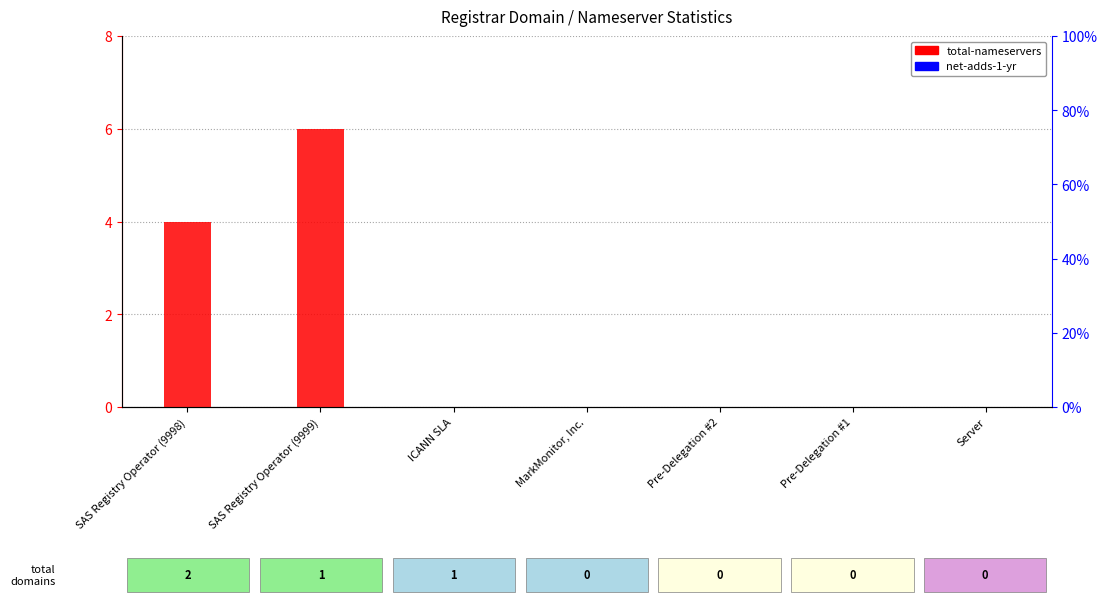

Reading right to left, extract all data points from this chart.

total-nameservers: 0	0	0	0	0	6	4
net-adds-1-yr: 0	0	0	0	0	0	0